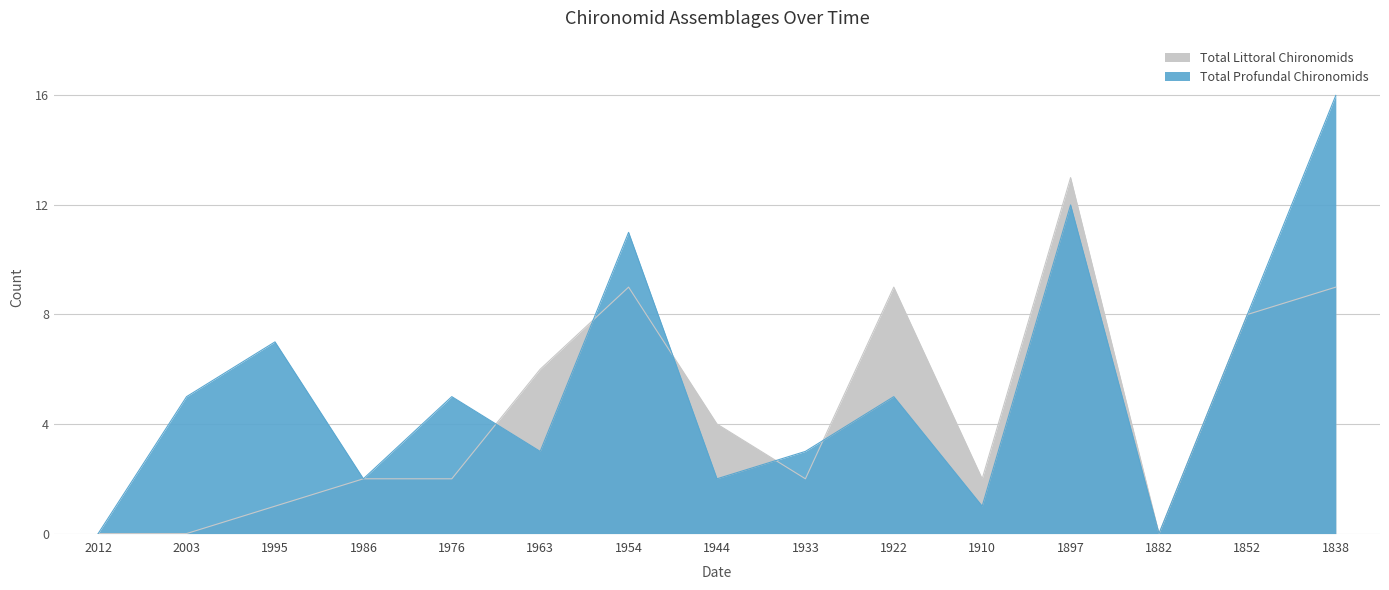

At which label does Total Littoral Chironomids reach its peak?

1897